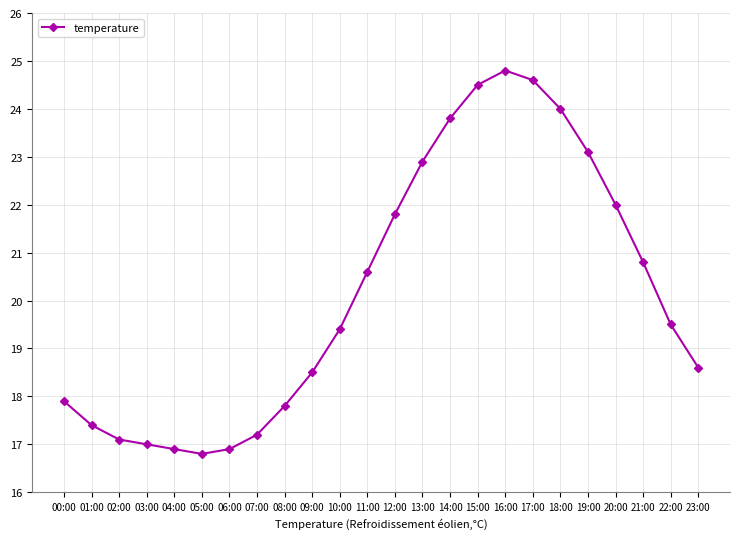

What is the greatest value displayed?

24.8